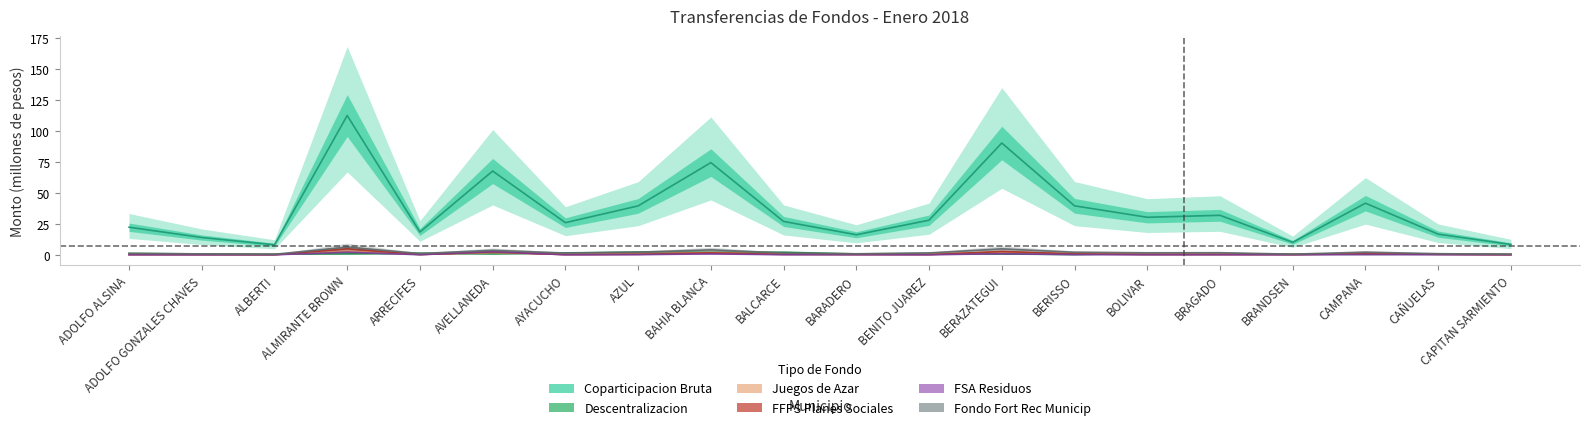

Reading left to right, transcribe all the data shown in this chart.

Coparticipacion Bruta: ADOLFO ALSINA=22.3	ADOLFO GONZALES CHAVES=14.0	ALBERTI=8.1	ALMIRANTE BROWN=112.5	ARRECIFES=18.4	AVELLANEDA=67.7	AYACUCHO=26.0	AZUL=39.5	BAHIA BLANCA=74.5	BALCARCE=27.0	BARADERO=16.2	BENITO JUAREZ=28.0	BERAZATEGUI=90.3	BERISSO=39.6	BOLIVAR=30.3	BRAGADO=31.9	BRANDSEN=10.1	CAMPANA=41.7	CAÑUELAS=16.7	CAPITAN SARMIENTO=8.4
Descentralizacion: ADOLFO ALSINA=1.1	ADOLFO GONZALES CHAVES=0.7	ALBERTI=0.6	ALMIRANTE BROWN=0.8	ARRECIFES=1.3	AVELLANEDA=0.8	AYACUCHO=1.6	AZUL=2.2	BAHIA BLANCA=2.0	BALCARCE=2.1	BARADERO=0.7	BENITO JUAREZ=1.1	BERAZATEGUI=0.7	BERISSO=0.2	BOLIVAR=1.0	BRAGADO=1.0	BRANDSEN=0.5	CAMPANA=0.4	CAÑUELAS=0.5	CAPITAN SARMIENTO=0.6
Juegos de Azar: ADOLFO ALSINA=0.6	ADOLFO GONZALES CHAVES=0.4	ALBERTI=0.2	ALMIRANTE BROWN=2.8	ARRECIFES=0.5	AVELLANEDA=1.7	AYACUCHO=0.7	AZUL=1.0	BAHIA BLANCA=1.8	BALCARCE=0.7	BARADERO=0.4	BENITO JUAREZ=0.8	BERAZATEGUI=2.2	BERISSO=1.0	BOLIVAR=0.8	BRAGADO=0.8	BRANDSEN=0.3	CAMPANA=1.1	CAÑUELAS=0.5	CAPITAN SARMIENTO=0.2
FFPS Planes Sociales: ADOLFO ALSINA=0.1	ADOLFO GONZALES CHAVES=0.1	ALBERTI=0.0	ALMIRANTE BROWN=4.9	ARRECIFES=0.2	AVELLANEDA=2.4	AYACUCHO=0.1	AZUL=0.4	BAHIA BLANCA=1.5	BALCARCE=0.3	BARADERO=0.2	BENITO JUAREZ=0.1	BERAZATEGUI=2.7	BERISSO=0.7	BOLIVAR=0.2	BRAGADO=0.2	BRANDSEN=0.2	CAMPANA=0.8	CAÑUELAS=0.3	CAPITAN SARMIENTO=0.1
FSA Residuos: ADOLFO ALSINA=0.0	ADOLFO GONZALES CHAVES=0.0	ALBERTI=0.0	ALMIRANTE BROWN=2.1	ARRECIFES=0.1	AVELLANEDA=2.5	AYACUCHO=0.0	AZUL=0.2	BAHIA BLANCA=0.7	BALCARCE=0.1	BARADERO=0.1	BENITO JUAREZ=0.0	BERAZATEGUI=0.9	BERISSO=0.2	BOLIVAR=0.1	BRAGADO=0.1	BRANDSEN=0.0	CAMPANA=0.2	CAÑUELAS=0.1	CAPITAN SARMIENTO=0.0
Fondo Fort Rec Municip: ADOLFO ALSINA=1.2	ADOLFO GONZALES CHAVES=0.8	ALBERTI=0.4	ALMIRANTE BROWN=6.3	ARRECIFES=1.0	AVELLANEDA=3.7	AYACUCHO=1.4	AZUL=2.1	BAHIA BLANCA=4.0	BALCARCE=1.4	BARADERO=0.8	BENITO JUAREZ=1.5	BERAZATEGUI=4.8	BERISSO=2.1	BOLIVAR=1.6	BRAGADO=1.7	BRANDSEN=0.5	CAMPANA=2.2	CAÑUELAS=0.9	CAPITAN SARMIENTO=0.4